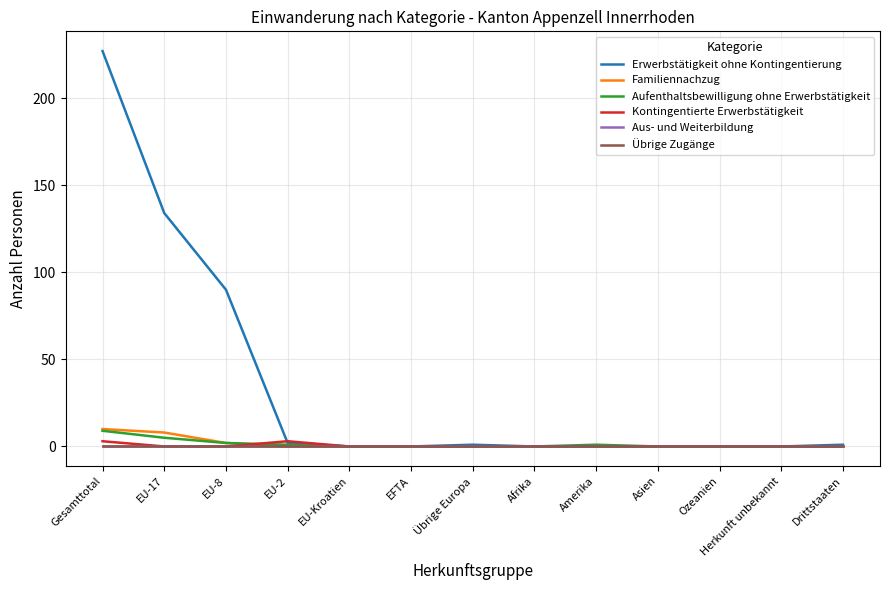

Which has a higher value, Gesamttotal or EU-17?

Gesamttotal